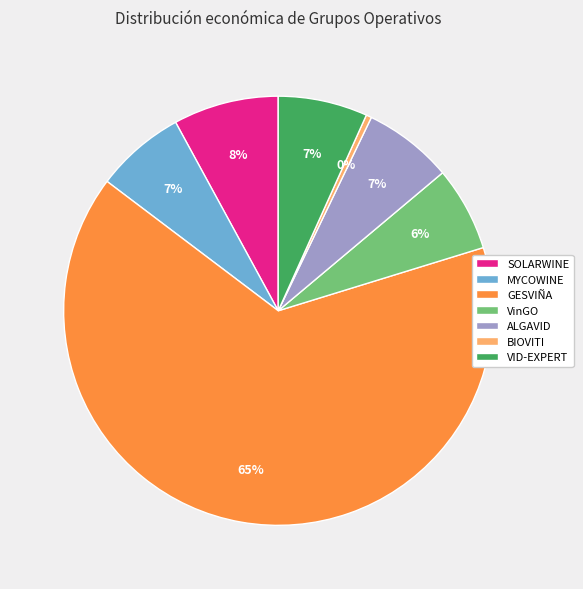

Count the number of slices in the pie.

7